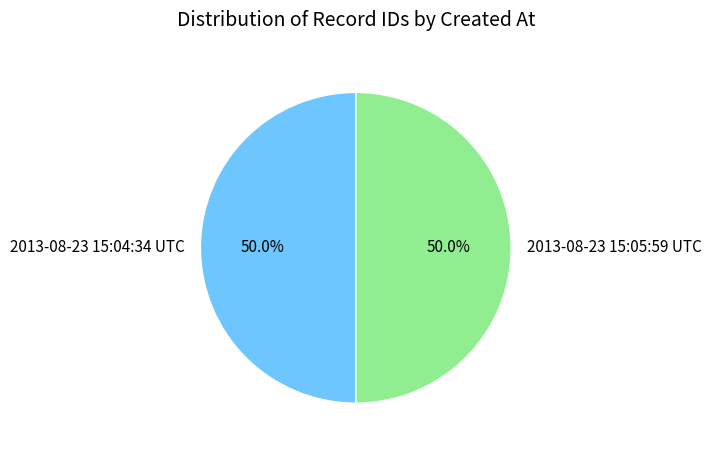

What percentage do 2013-08-23 15:04:34 UTC and 2013-08-23 15:05:59 UTC together represent?

100.0%